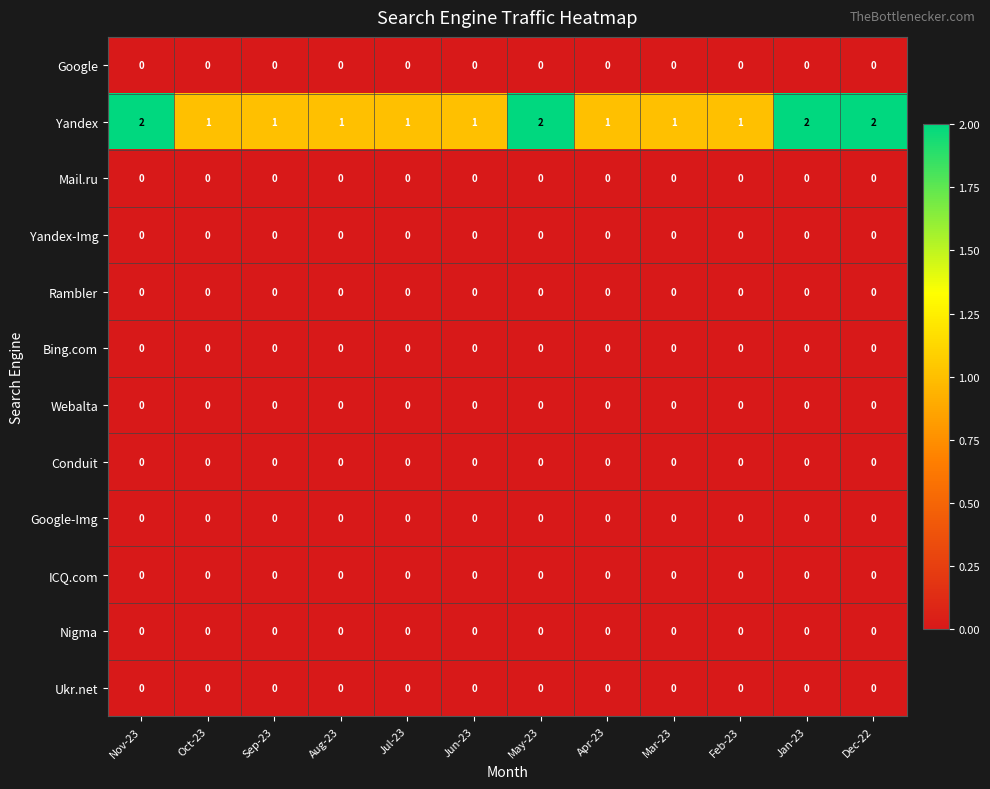

At how many categories does at least one series exceed 0?

12